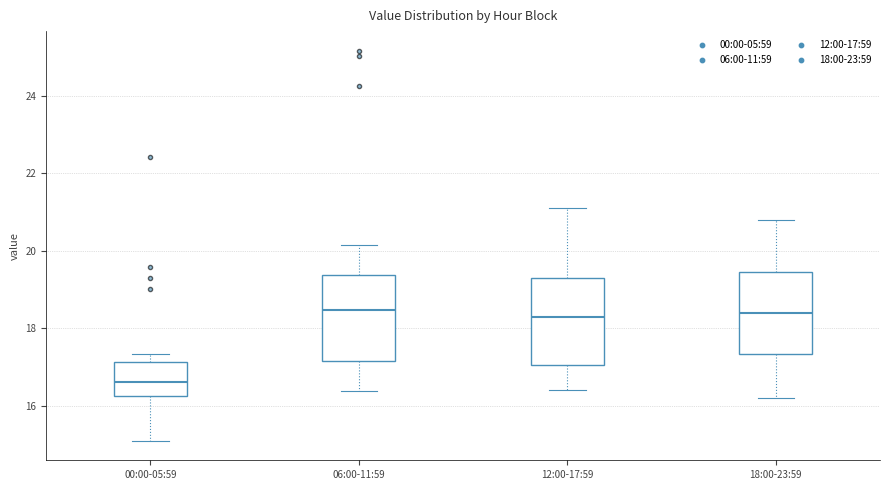

Where is the upper edge of the box for 00:00-05:59 on the y-axis? The values are not printed on the chart, so give them approximately, as read against the axis.

17.2